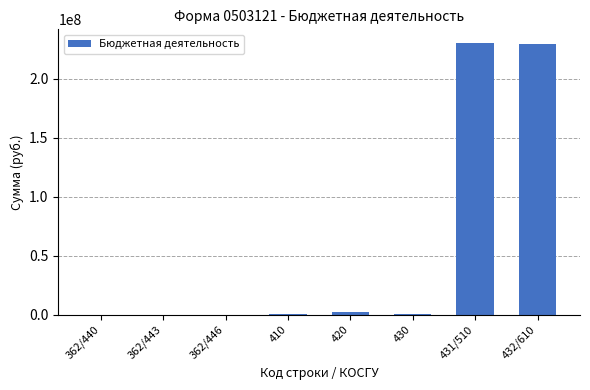

What is the difference between the values at 420 and 362/443?

1990482.3